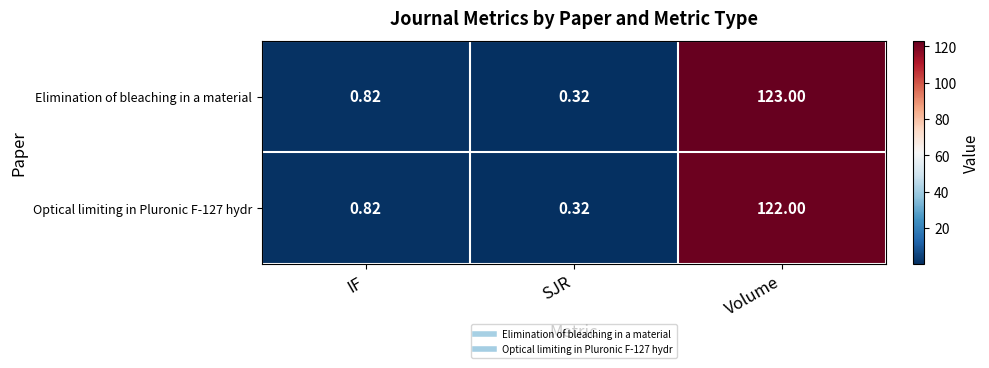

Rank the series by their maximum value, from lowest to highest.

Optical limiting in Pluronic F-127 hydr, Elimination of bleaching in a material